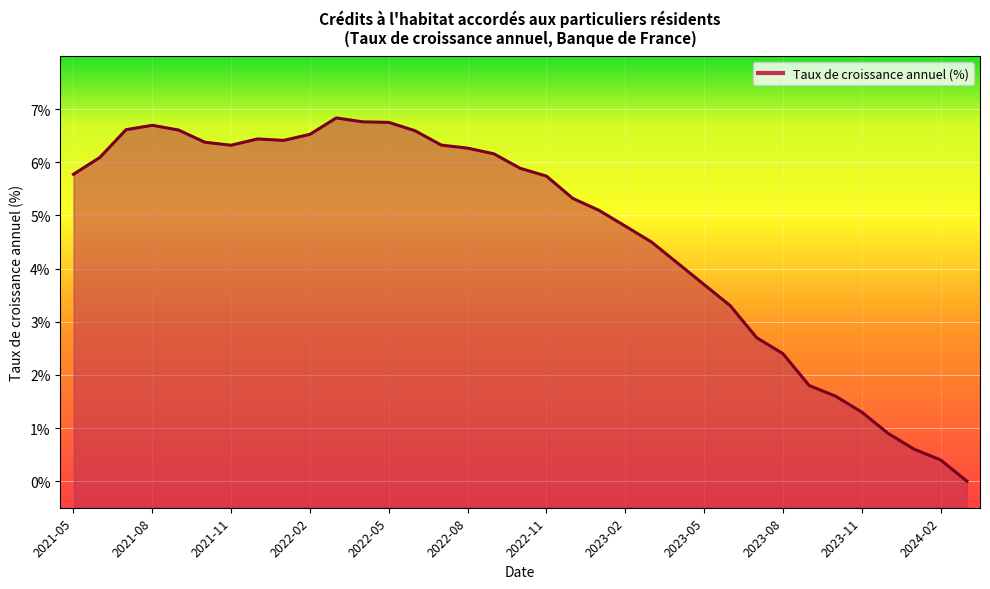

The value at 2024-01 is 0.6. True or false?

True